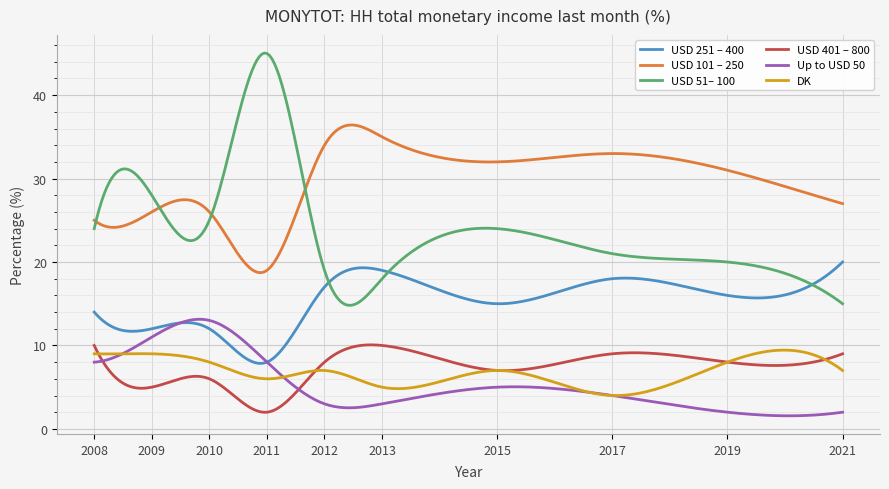

Does the chart have visible grid lines?

Yes